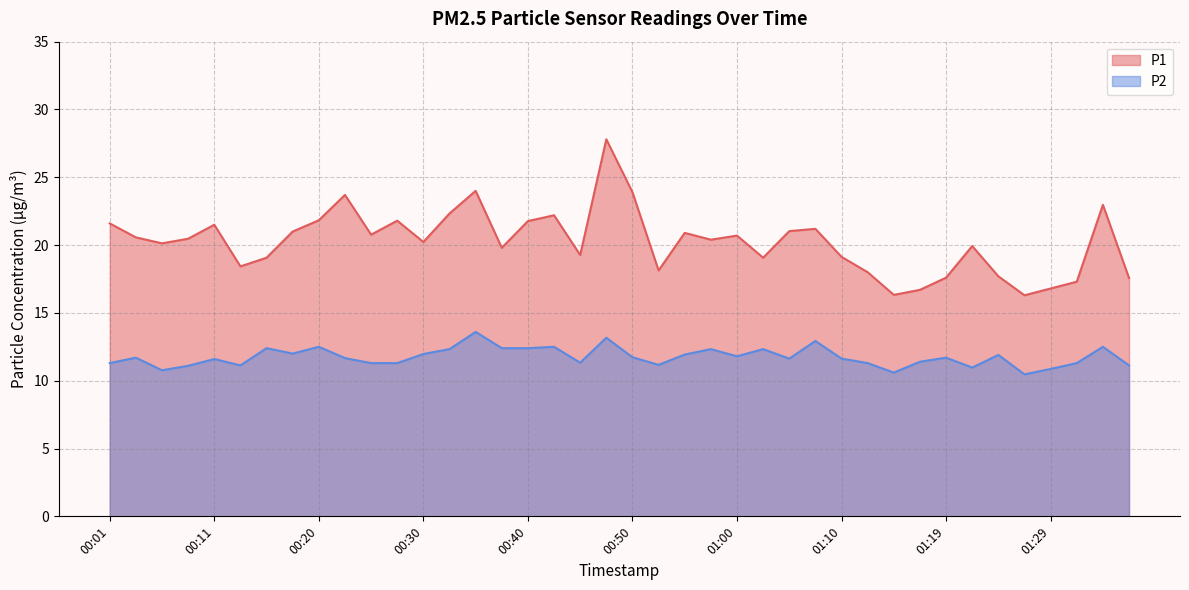

What is the maximum value for P2?

13.6